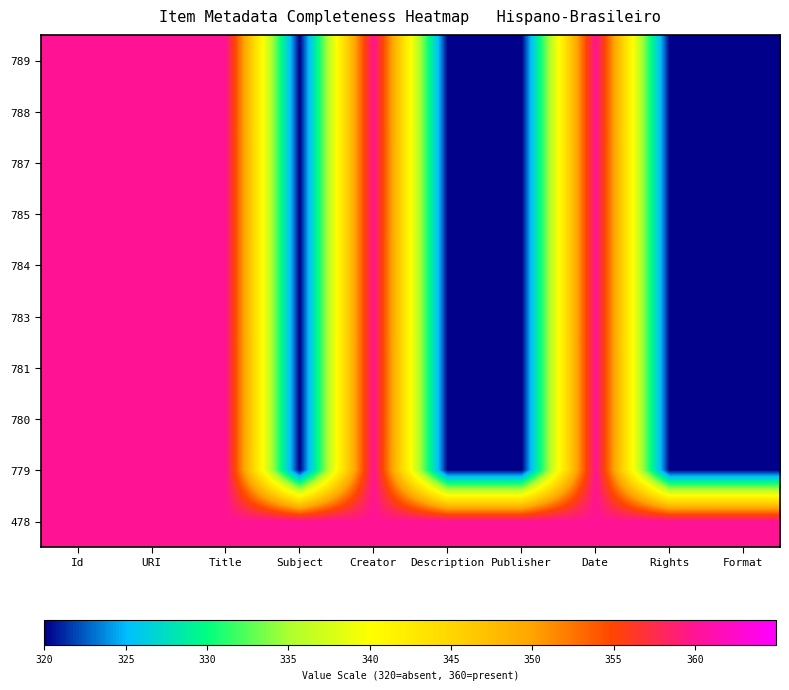

How many categories are shown in the chart?

10